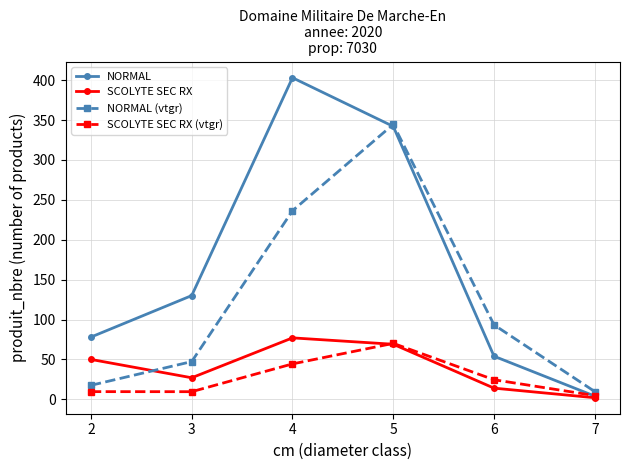

At which category does NORMAL reach its first local peak?

4